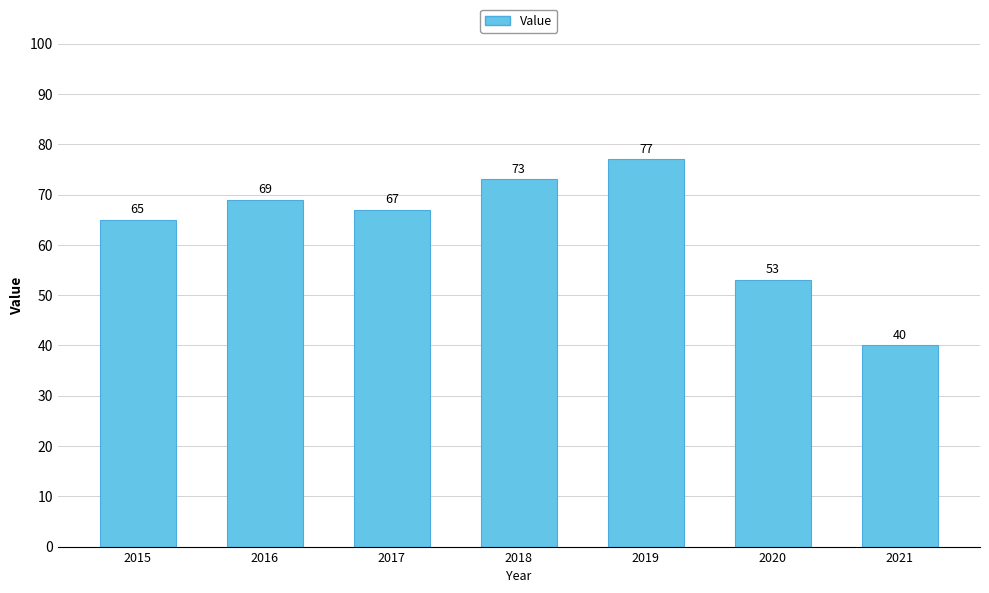

What is the change in value from 2018 to 2021?

-33